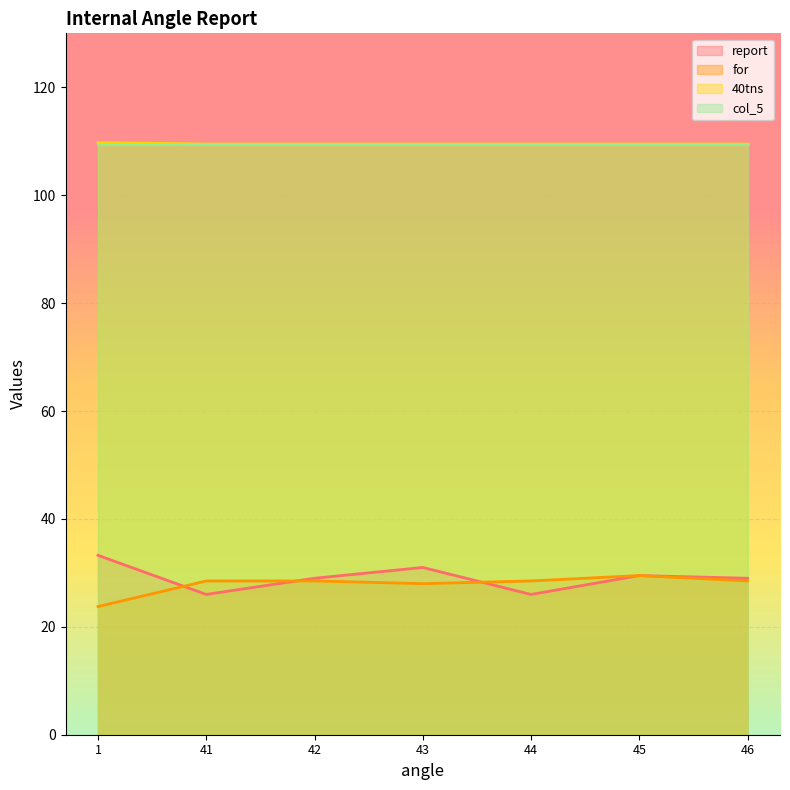

What is the total value across all series at 43?

278.0